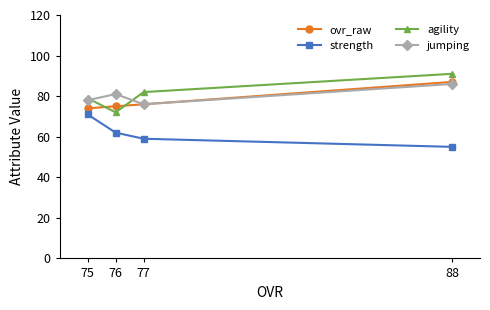

What is the sum of all jumping values?

321